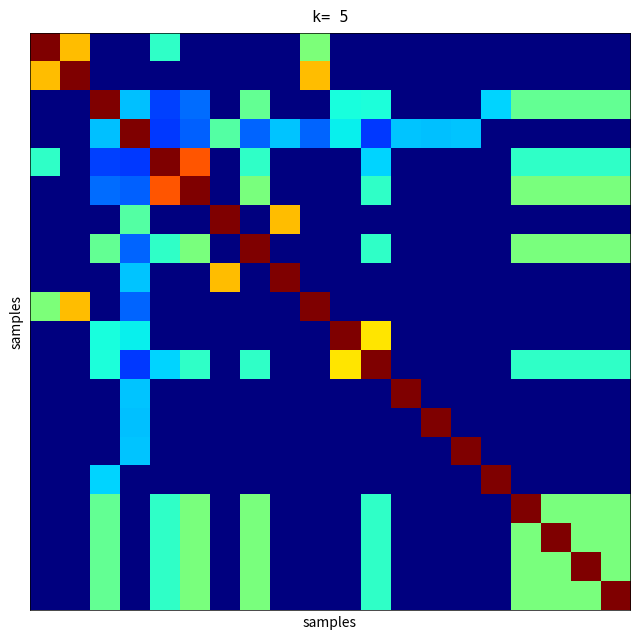

At which category is the sum across all series the highest?

2